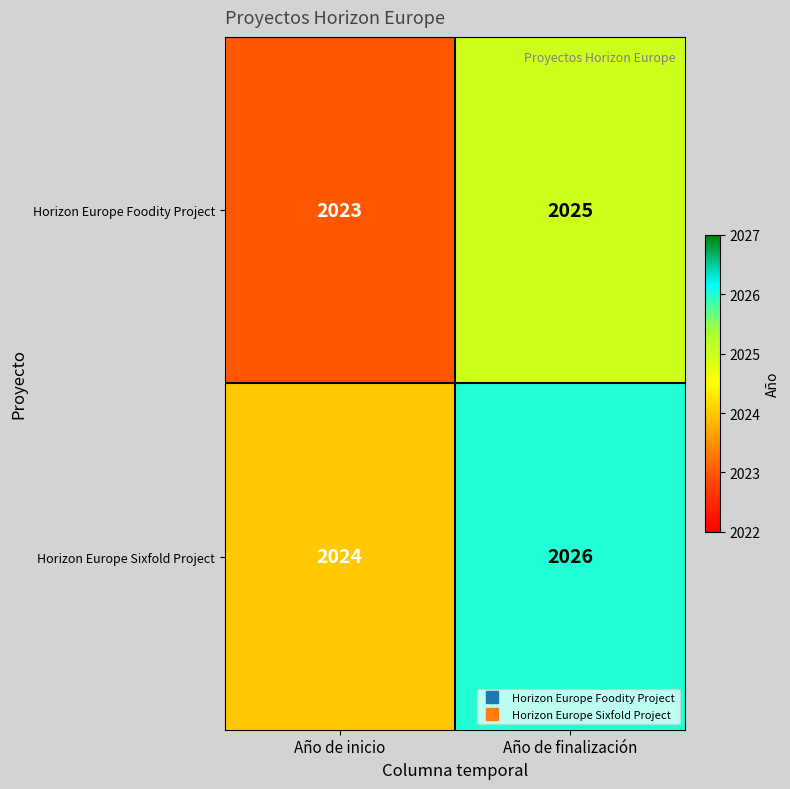

Count the number of categories in the chart.

2